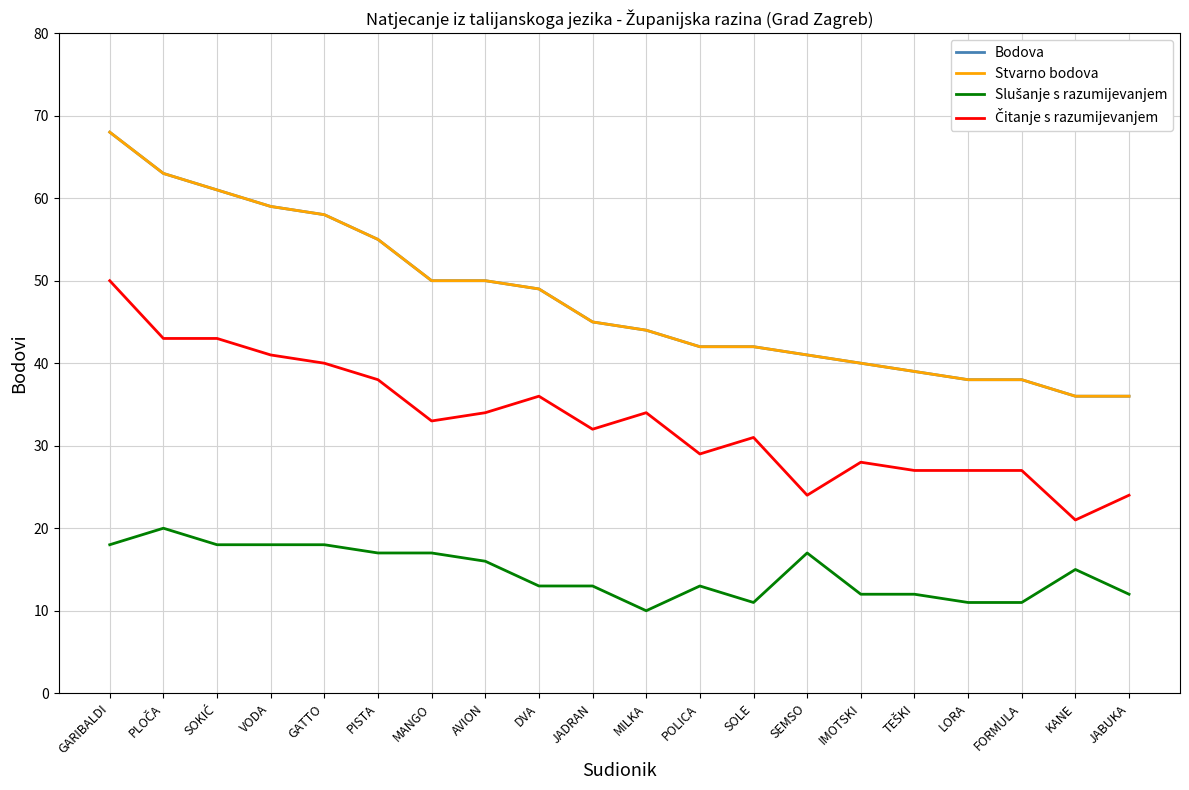

Reading left to right, what are all the values shown in this chart?

Bodova: 68	63	61	59	58	55	50	50	49	45	44	42	42	41	40	39	38	38	36	36
Stvarno bodova: 68	63	61	59	58	55	50	50	49	45	44	42	42	41	40	39	38	38	36	36
Slušanje s razumijevanjem: 18	20	18	18	18	17	17	16	13	13	10	13	11	17	12	12	11	11	15	12
Čitanje s razumijevanjem: 50	43	43	41	40	38	33	34	36	32	34	29	31	24	28	27	27	27	21	24